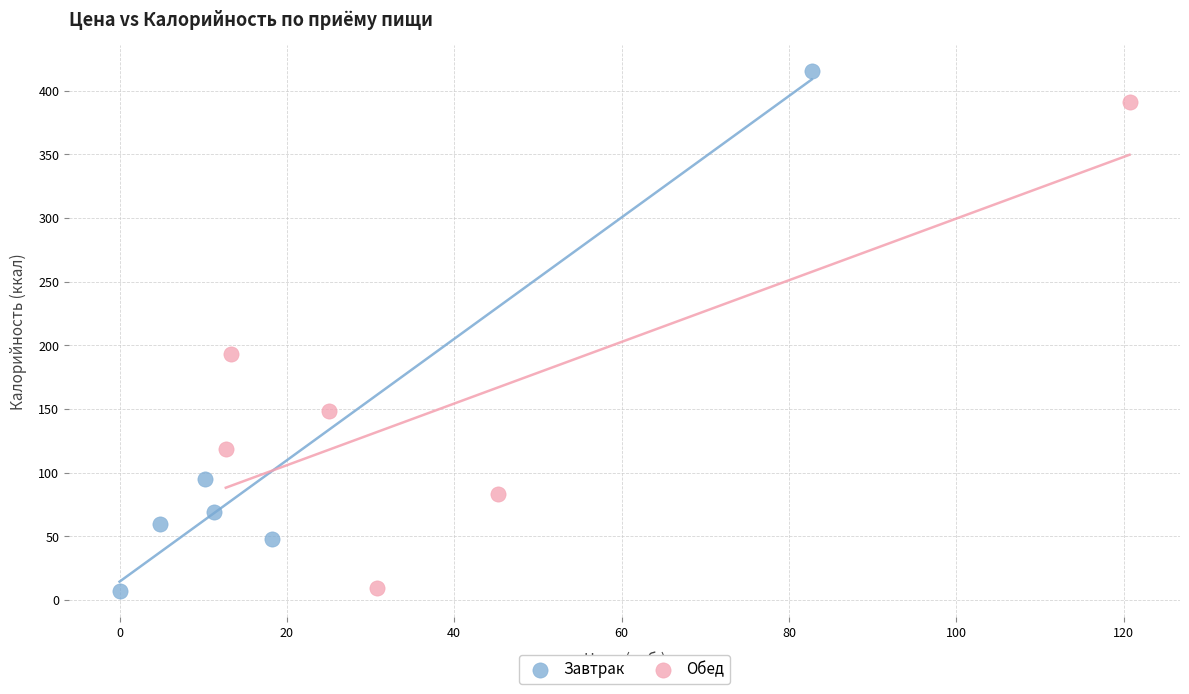

Which series contains the highest Y value?

Завтрак